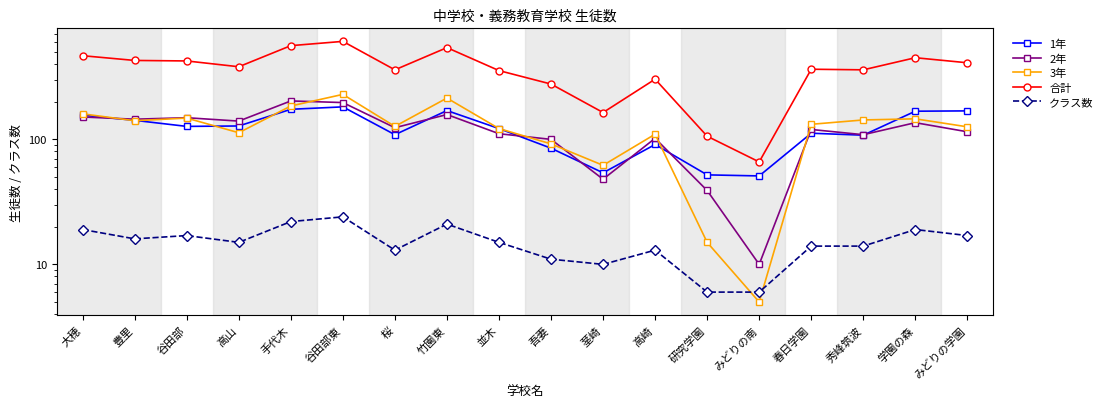

What is the spread (max minus min) of values at 秀峰筑波?

346